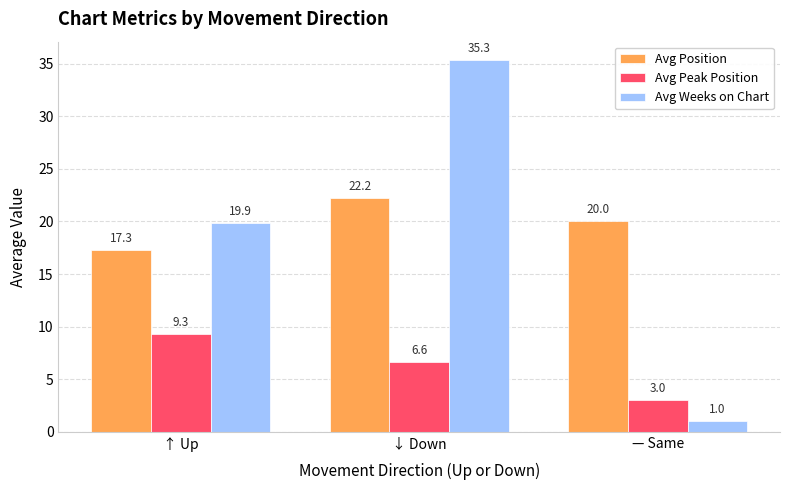

Which series has the largest total across all categories?

Avg Position